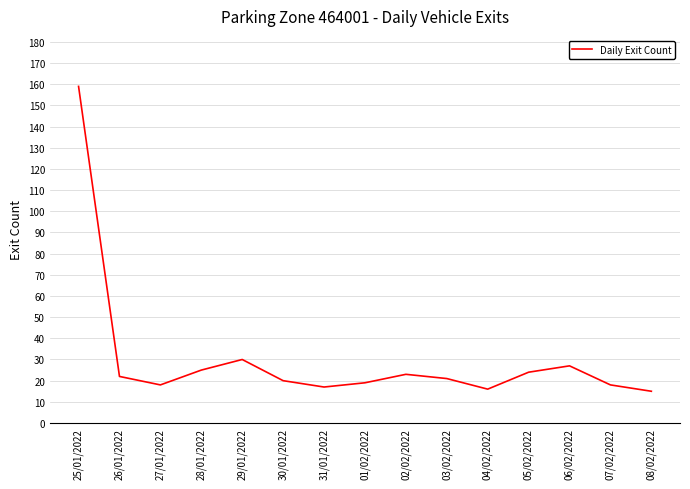

What position from the right is 07/02/2022?

2